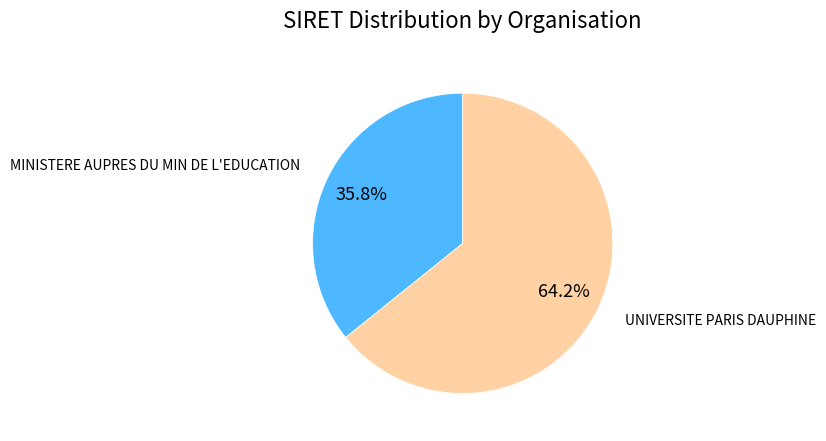

Between MINISTERE AUPRES DU MIN DE L'EDUCATION and UNIVERSITE PARIS DAUPHINE, which is larger?

UNIVERSITE PARIS DAUPHINE